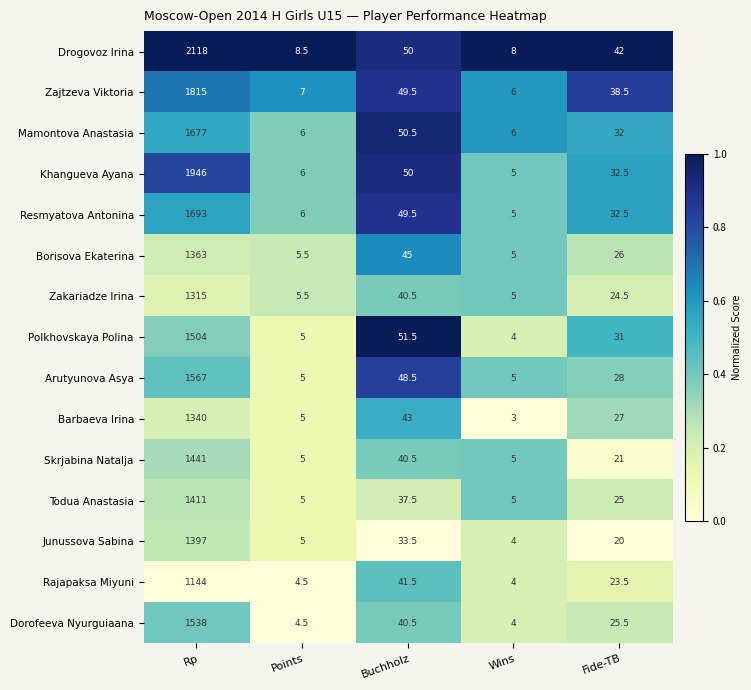

Which series has the largest total across all categories?

Drogovoz Irina